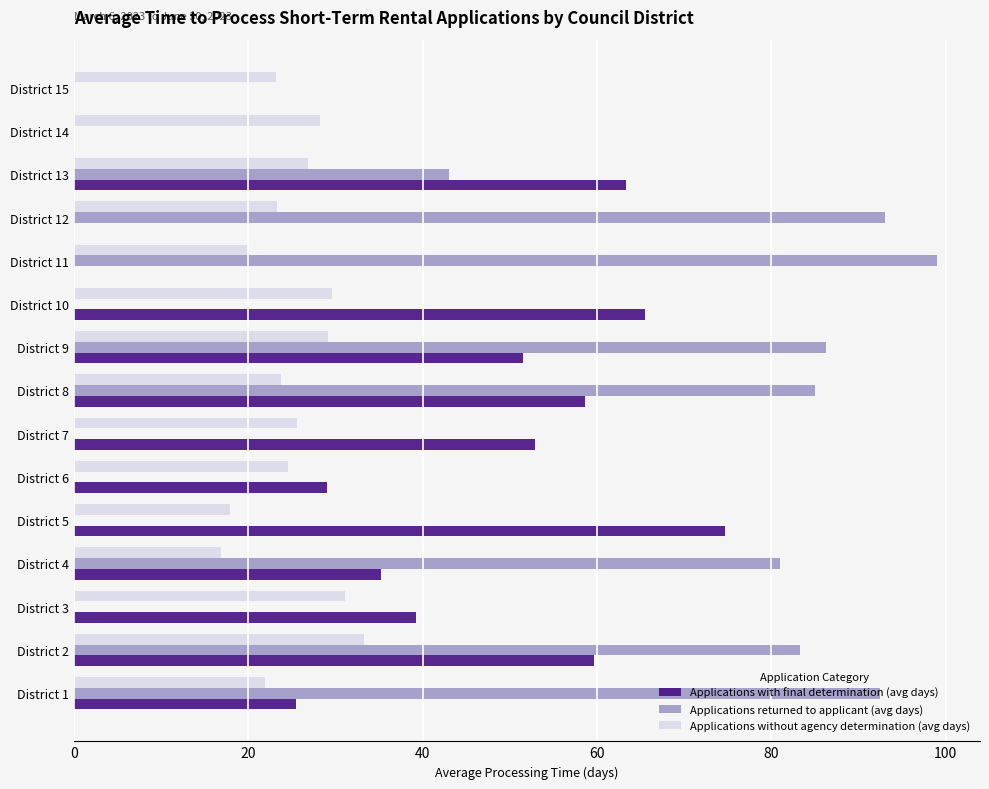

The value of Applications returned to applicant (avg days) at District 13 is 43.0. True or false?

True